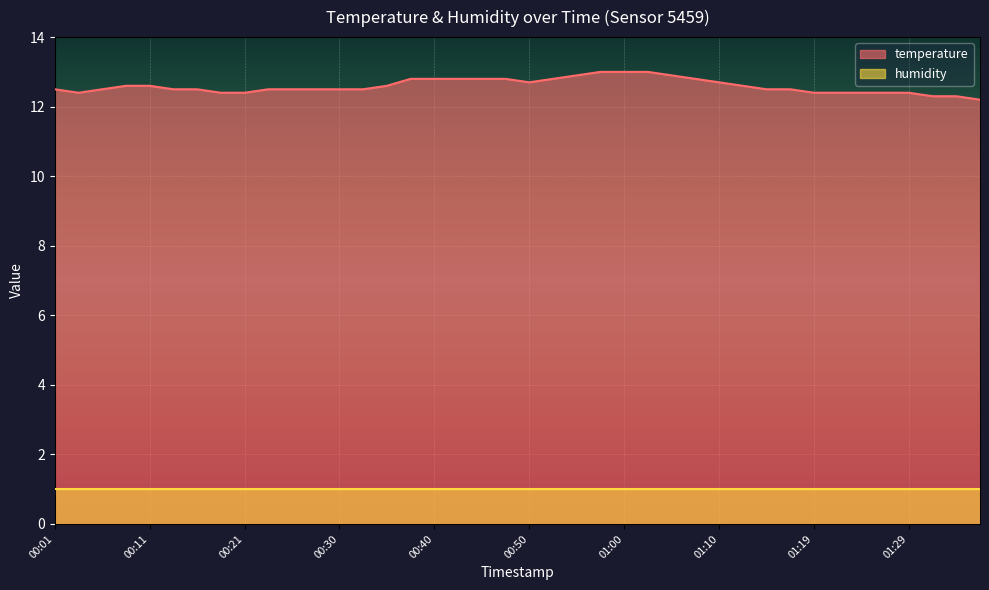

Reading left to right, extract all data points from this chart.

00:01=12.5	00:03=12.4	00:06=12.5	00:08=12.6	00:11=12.6	00:13=12.5	00:16=12.5	00:18=12.4	00:21=12.4	00:23=12.5	00:25=12.5	00:28=12.5	00:30=12.5	00:33=12.5	00:35=12.6	00:38=12.8	00:40=12.8	00:43=12.8	00:45=12.8	00:47=12.8	00:50=12.7	00:52=12.8	00:55=12.9	00:57=13.0	01:00=13.0	01:02=13.0	01:05=12.9	01:07=12.8	01:10=12.7	01:12=12.6	01:14=12.5	01:17=12.5	01:19=12.4	01:22=12.4	01:24=12.4	01:27=12.4	01:29=12.4	01:32=12.3	01:34=12.3	01:37=12.2